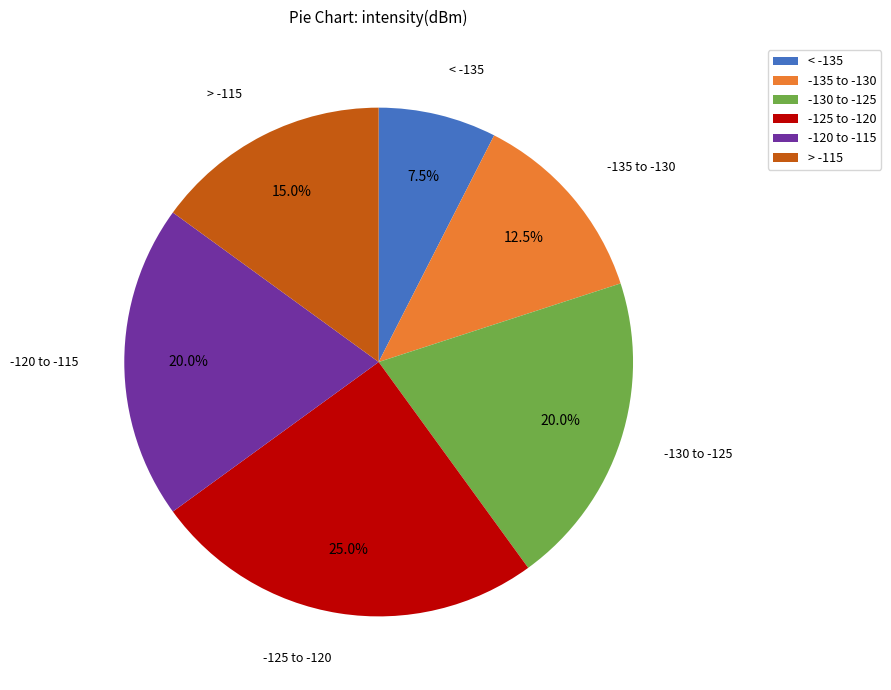

Which category has the biggest portion of the pie?

-125 to -120